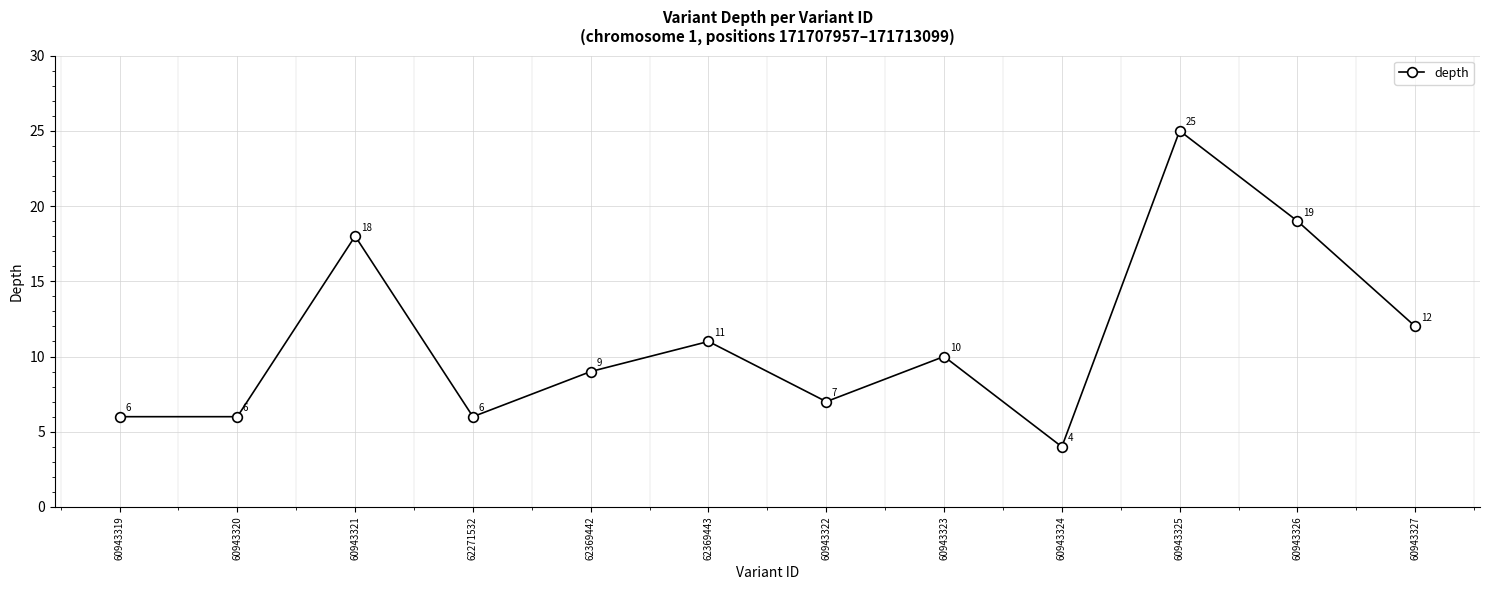

How many lines are shown in the chart?

1